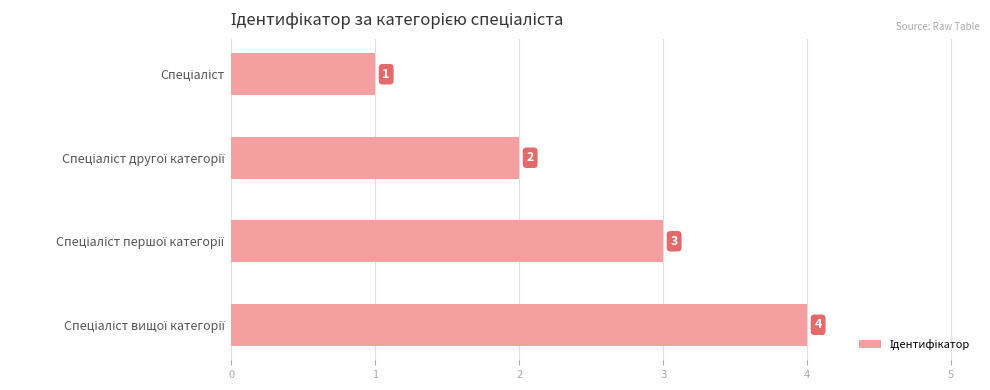

What is the sum of all values?

10